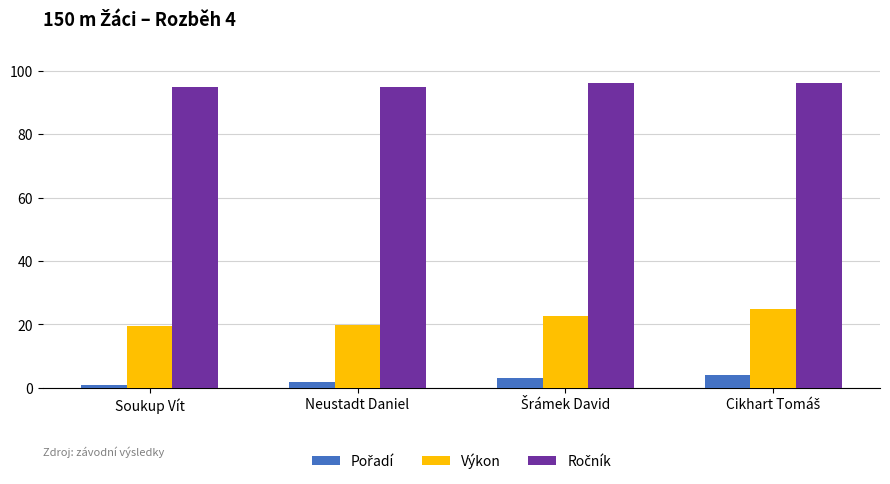

At how many categories does at least one series exceed 49?

4